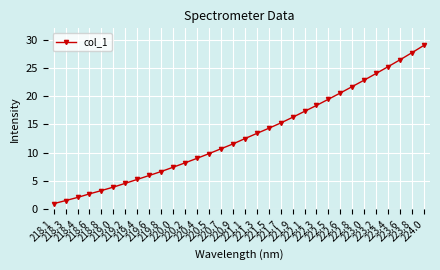

Reading right to left, extract all data points from this chart.

29.0	27.7	26.4	25.2	24.0	22.8	21.7	20.6	19.5	18.4	17.3	16.3	15.3	14.3	13.4	12.5	11.6	10.7	9.8	9.0	8.2	7.4	6.7	6.0	5.3	4.6	3.9	3.3	2.7	2.1	1.5	1.0